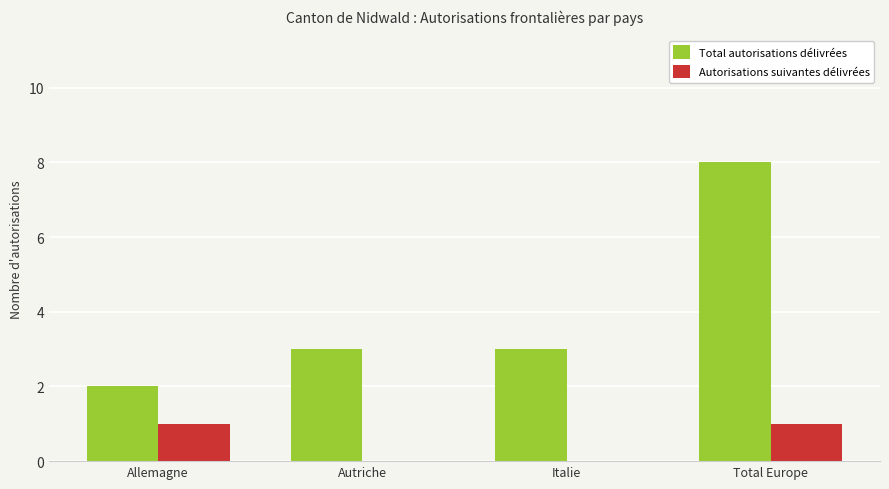

What value does the Total autorisations délivrées series have at Total Europe?

8